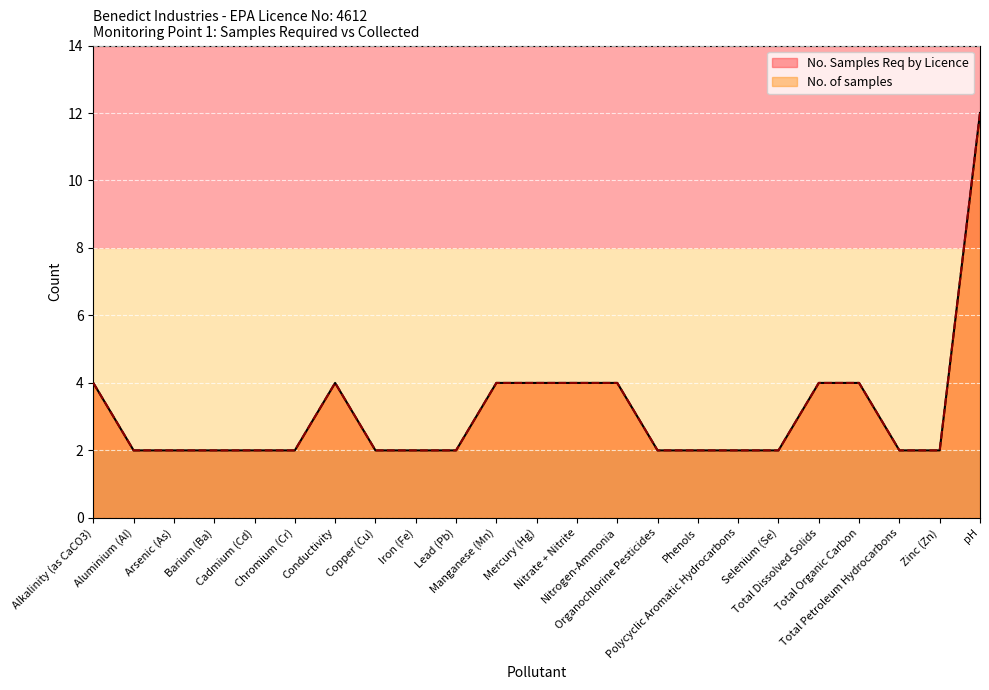

Which series has the widest spread of values?

No. Samples Req by Licence